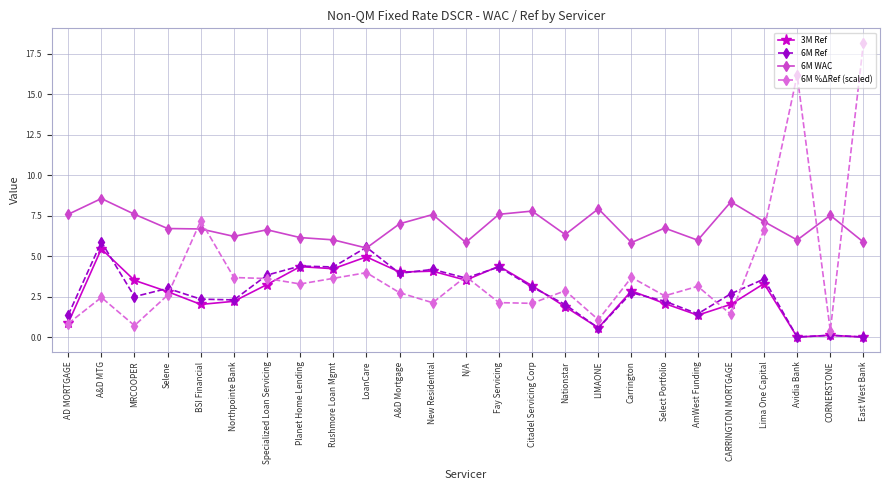

What is the label of the 5th point from the right?

CARRINGTON MORTGAGE